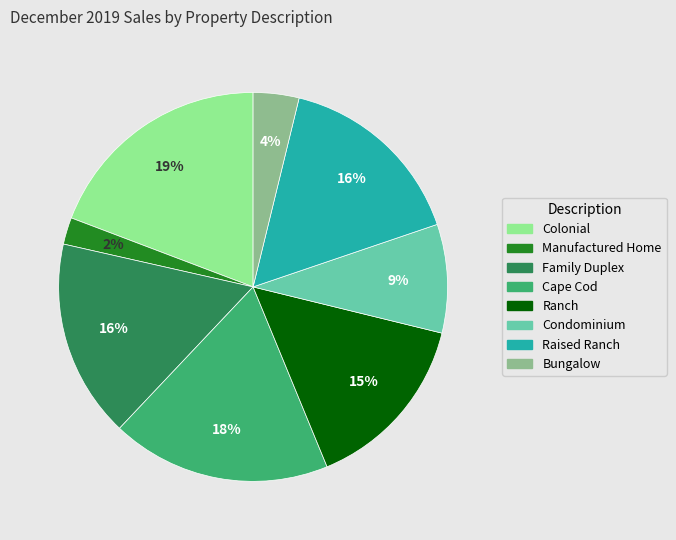

True or false: Colonial accounts for 19% of the total.

True